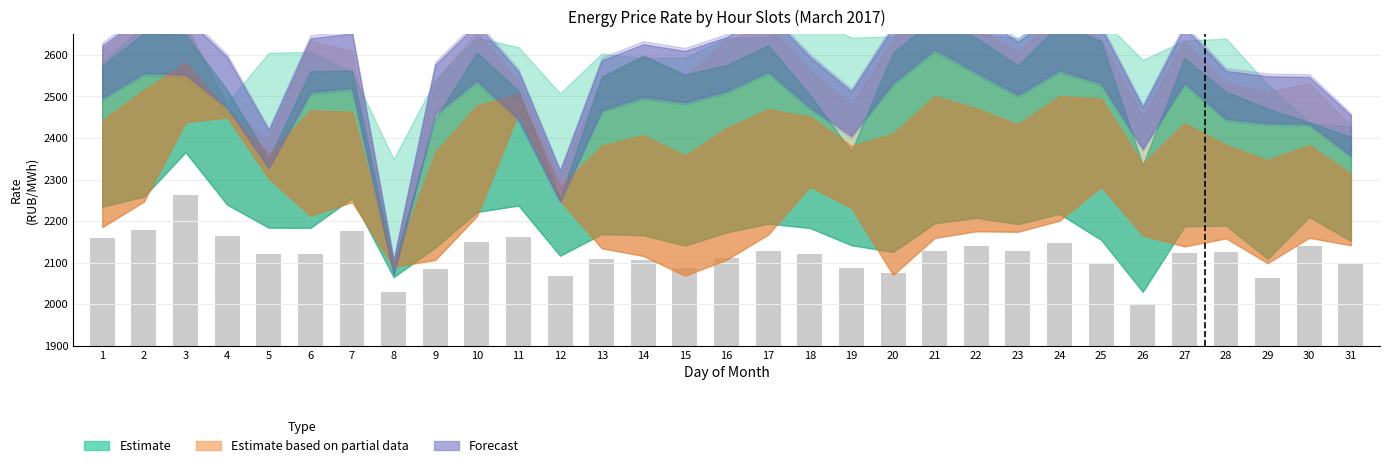

Does the chart contain any negative values?

No